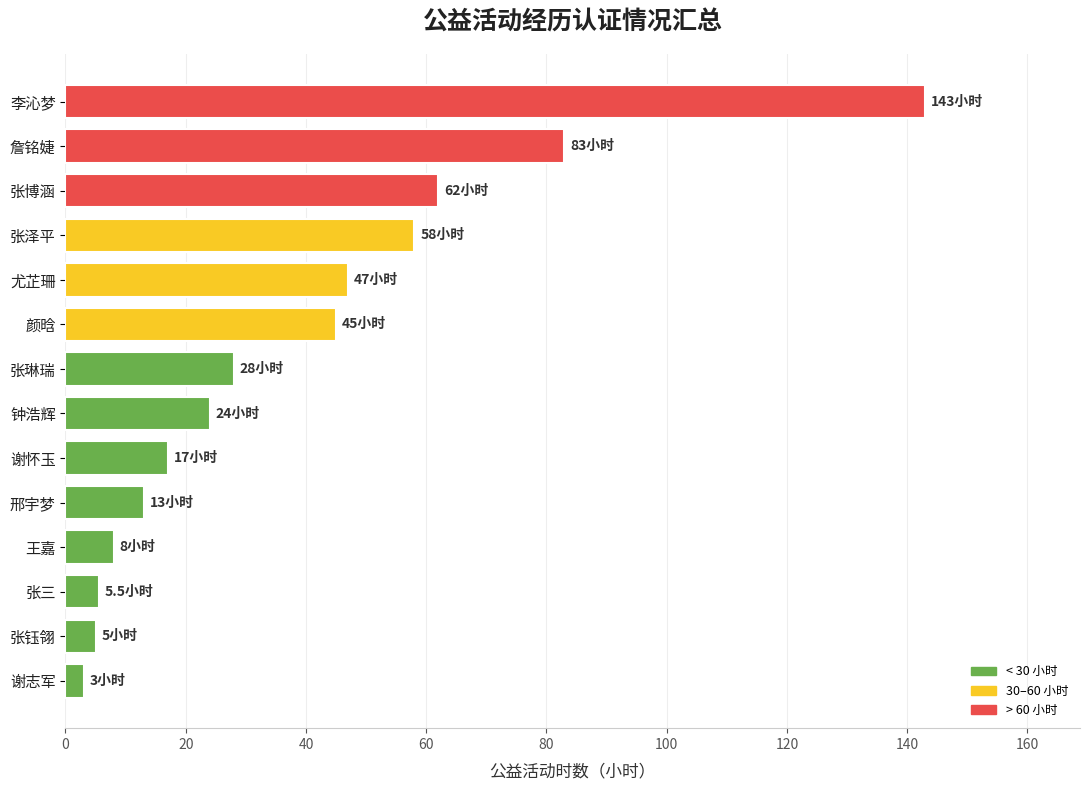

Read the value at 李沁梦.

143.0